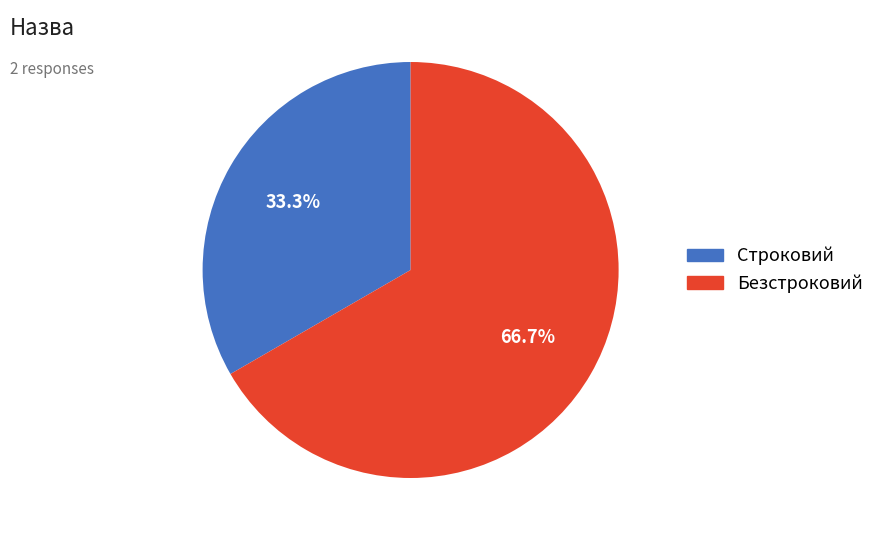

What is the smallest slice in the pie chart?

Строковий